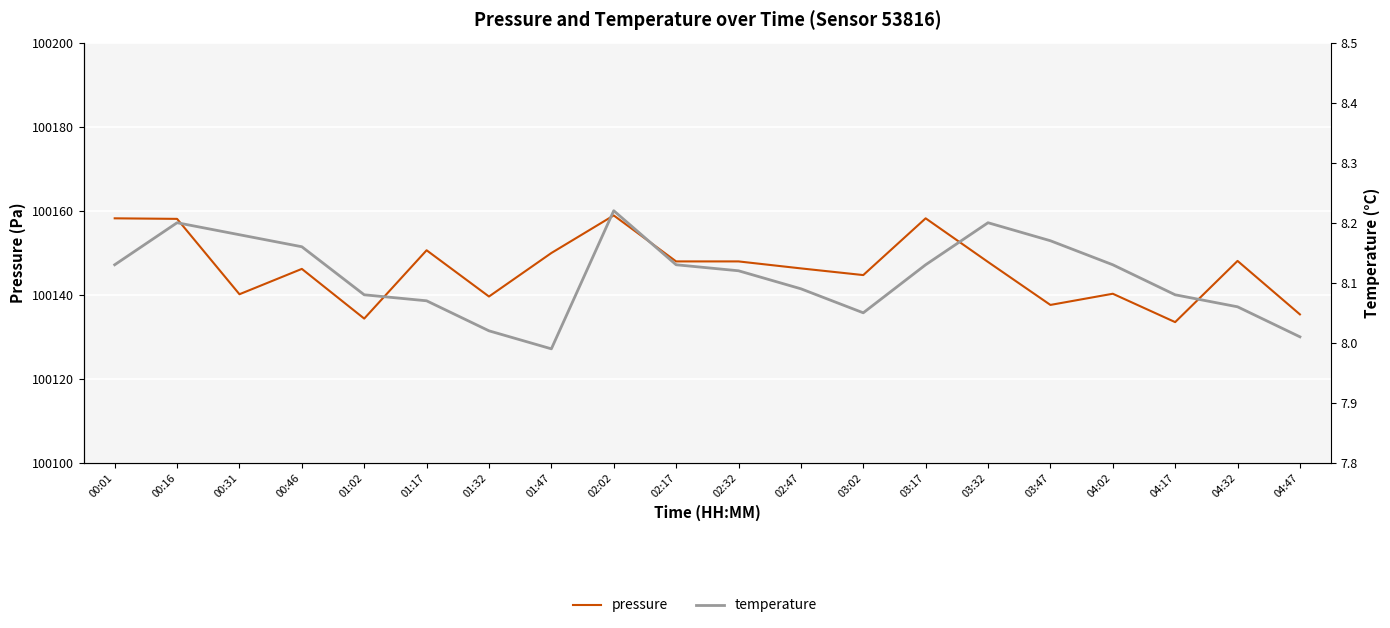

At which label does pressure first exceed 100147?

00:01